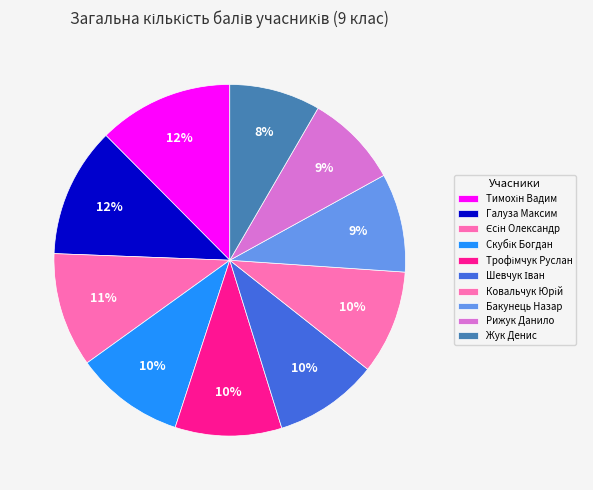

To the nearest percent, what is the average slice percentage?

10%